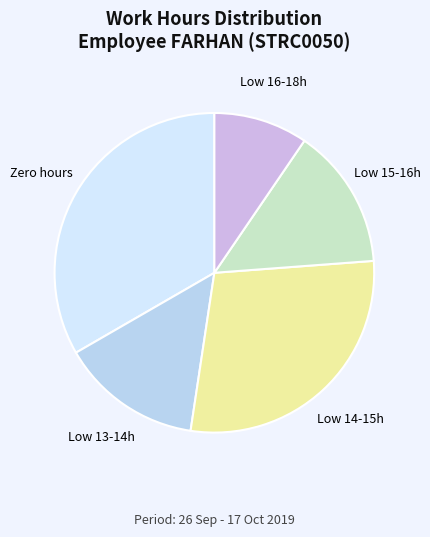

The Low 16-18h slice represents 10% of the pie. True or false?

True